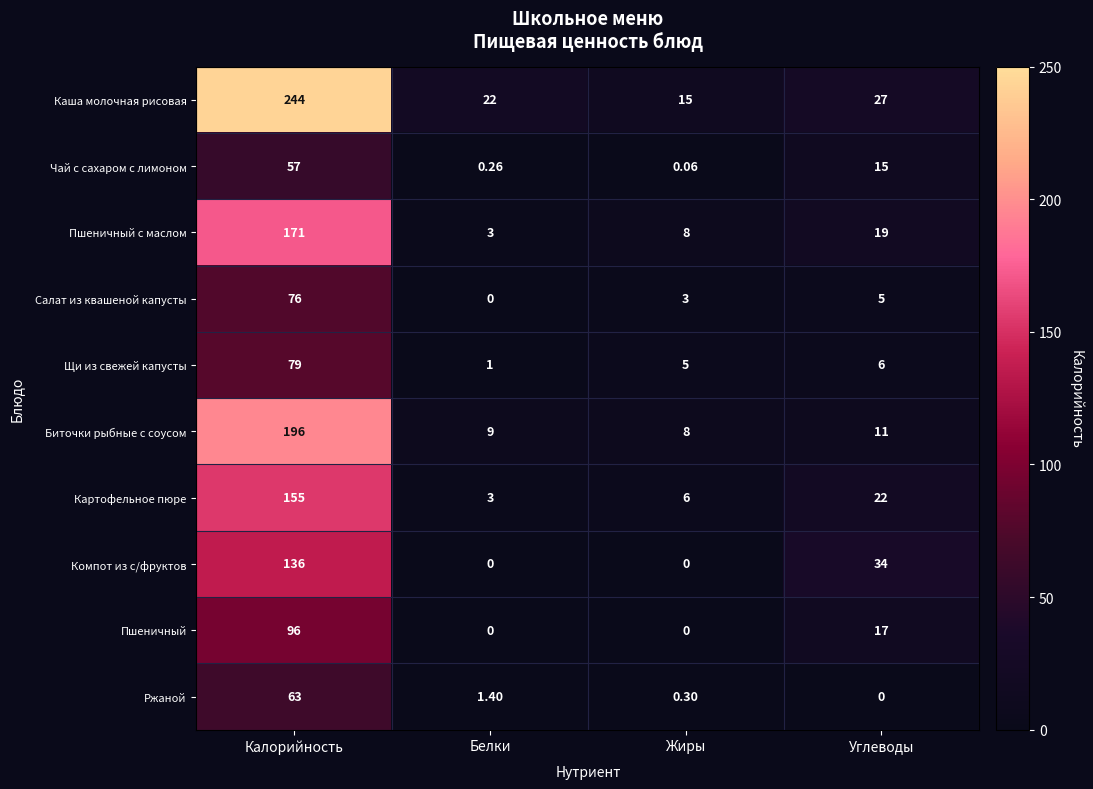

At which label is Щи из свежей капусты closest to 40?

Углеводы